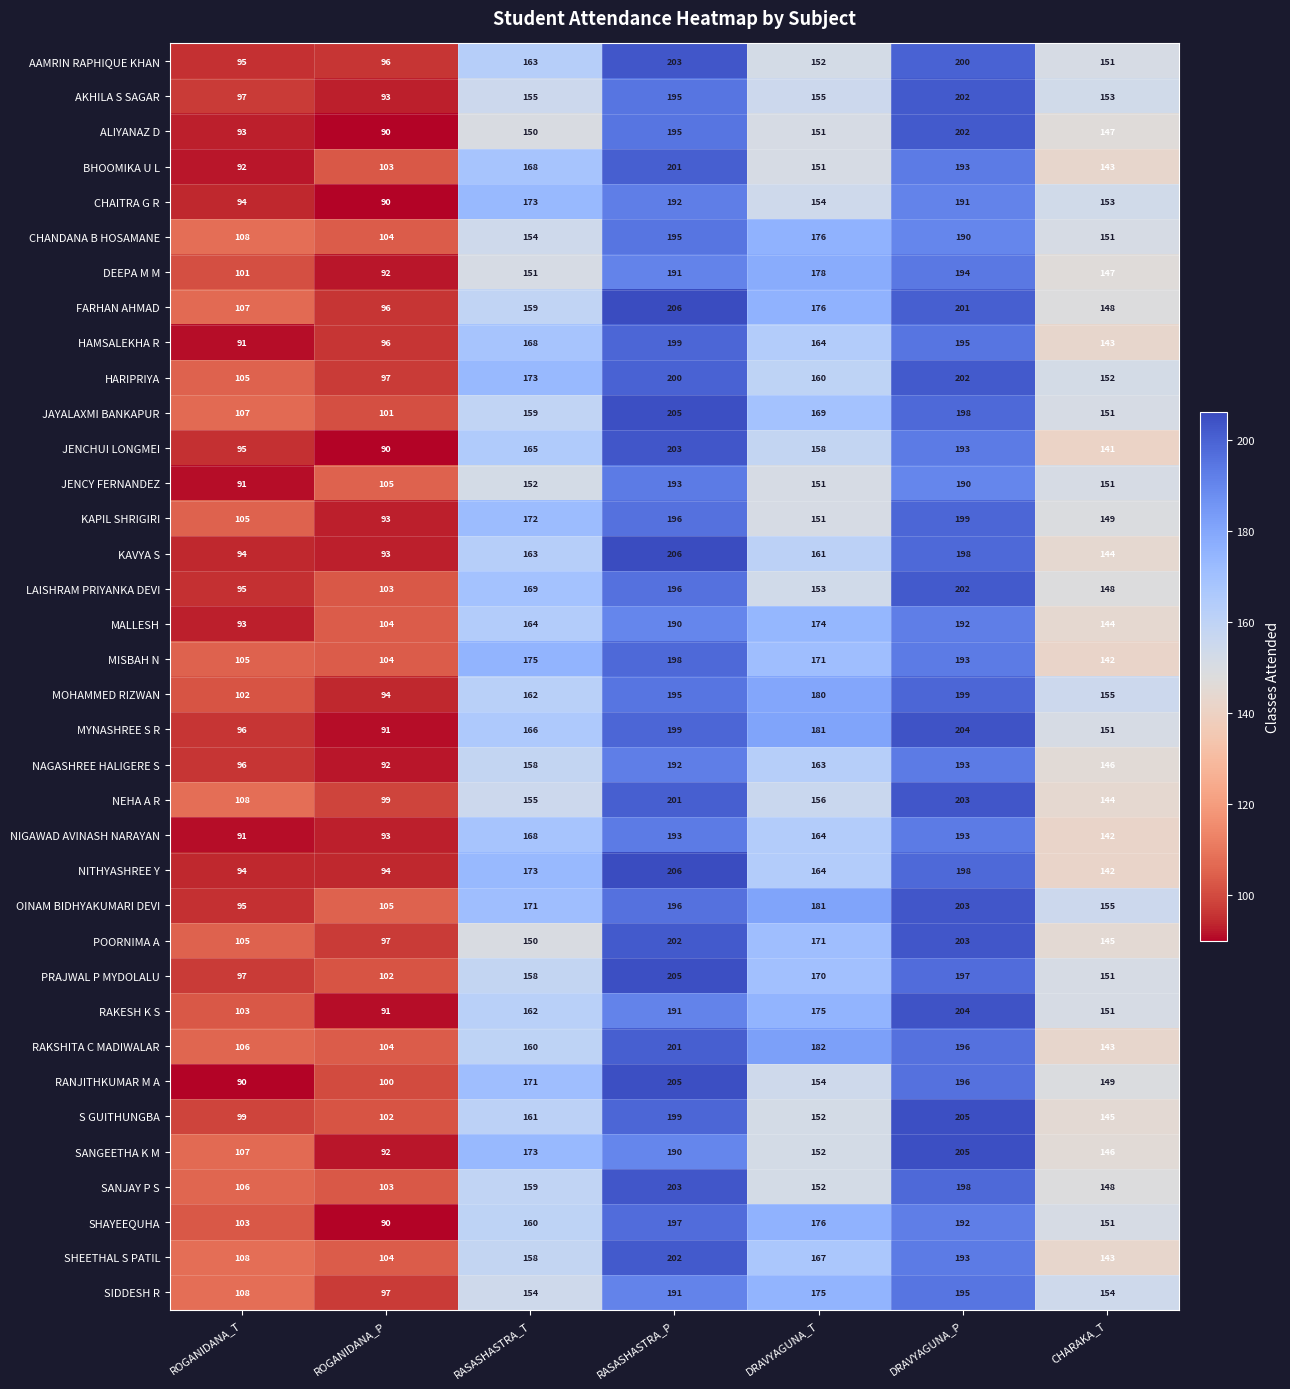

At which category is the sum across all series the highest?

RASASHASTRA_P